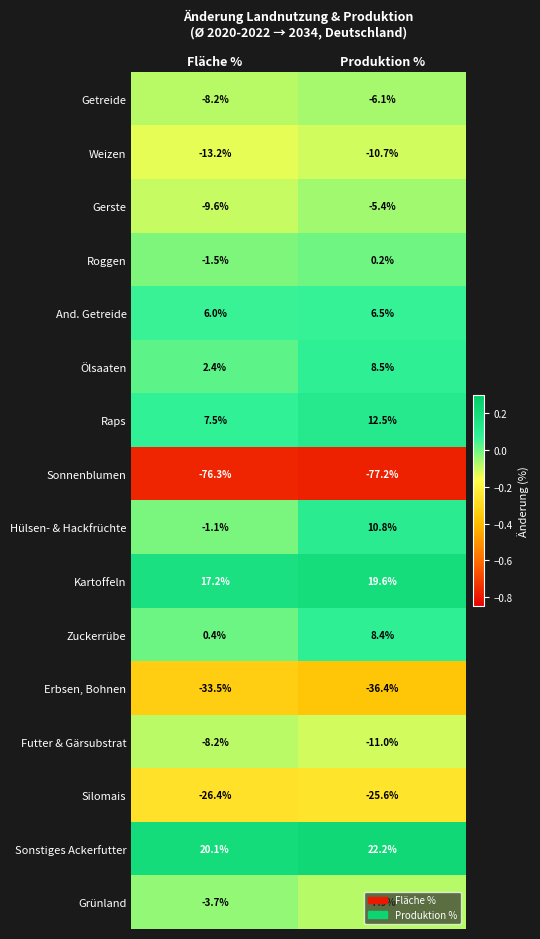

At which category is the sum across all series the highest?

Produktion %